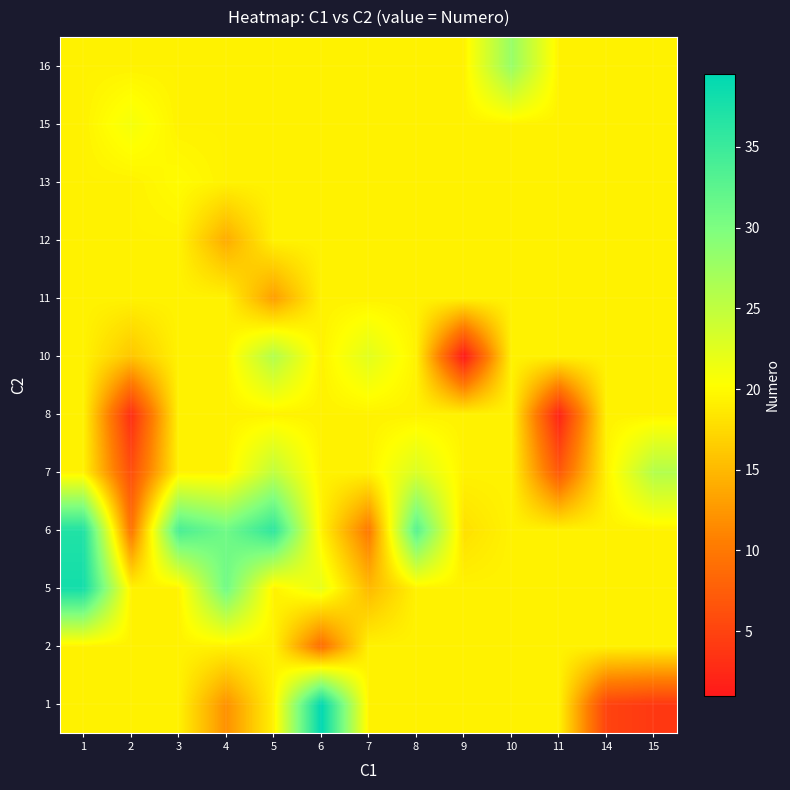

Between 4 and 14, which is larger?

4